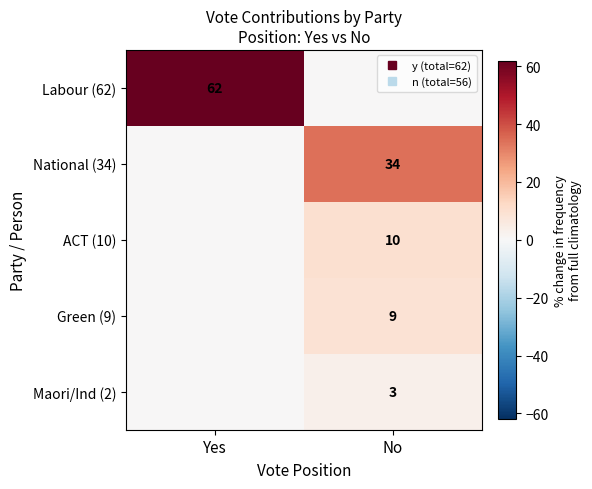

What is the sum of the Green (9) values at Yes and No?

9